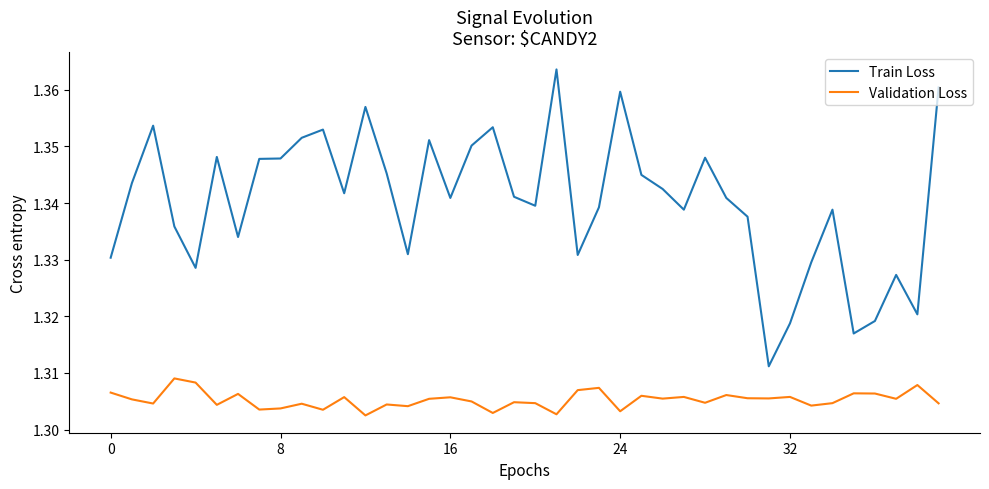

Rank the series by their maximum value, from highest to lowest.

Train Loss, Validation Loss